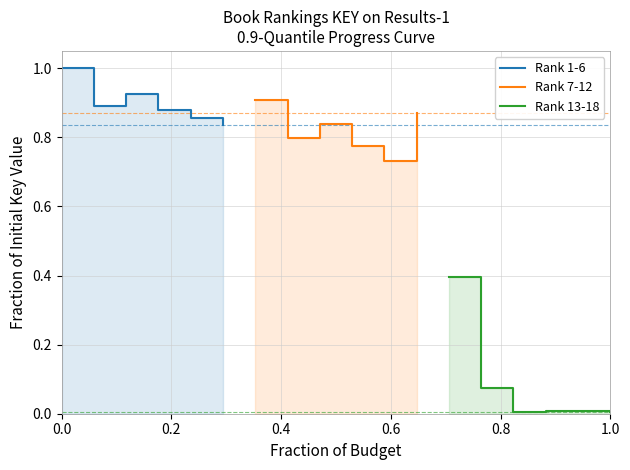

What is the difference between the second highest and minimum values in the Rank 1-6 series?

0.1